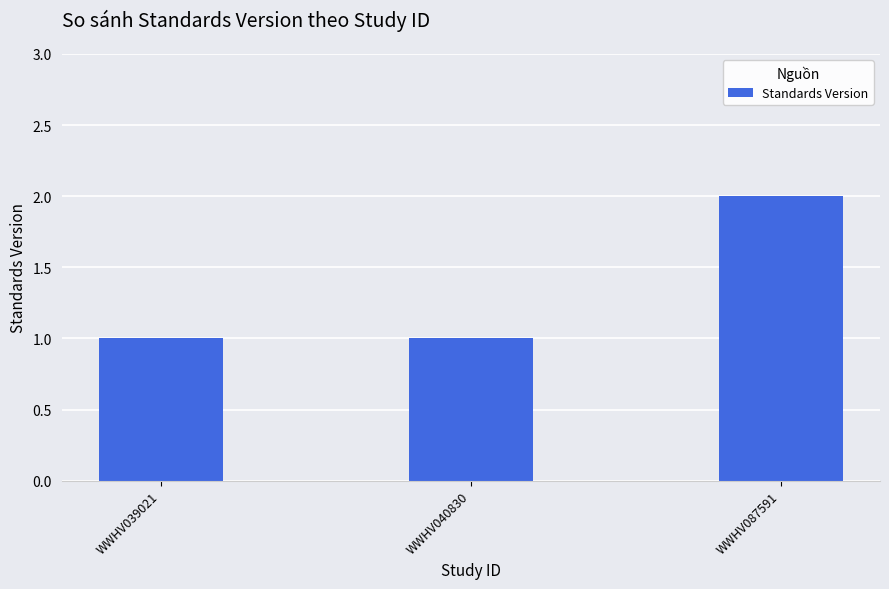

How many distinct data groups are displayed?

1